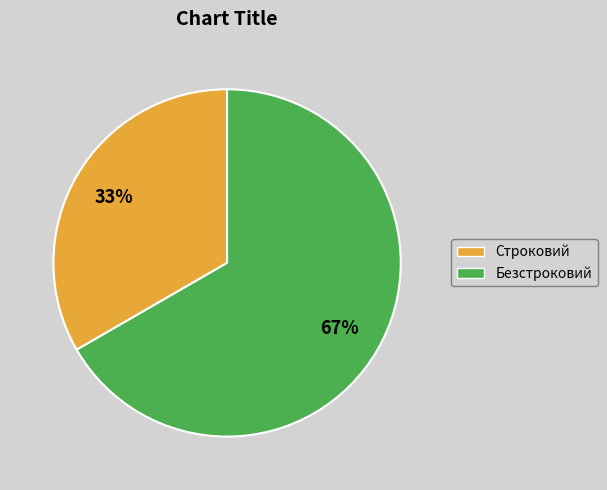

The Безстроковий slice represents 67% of the pie. True or false?

True